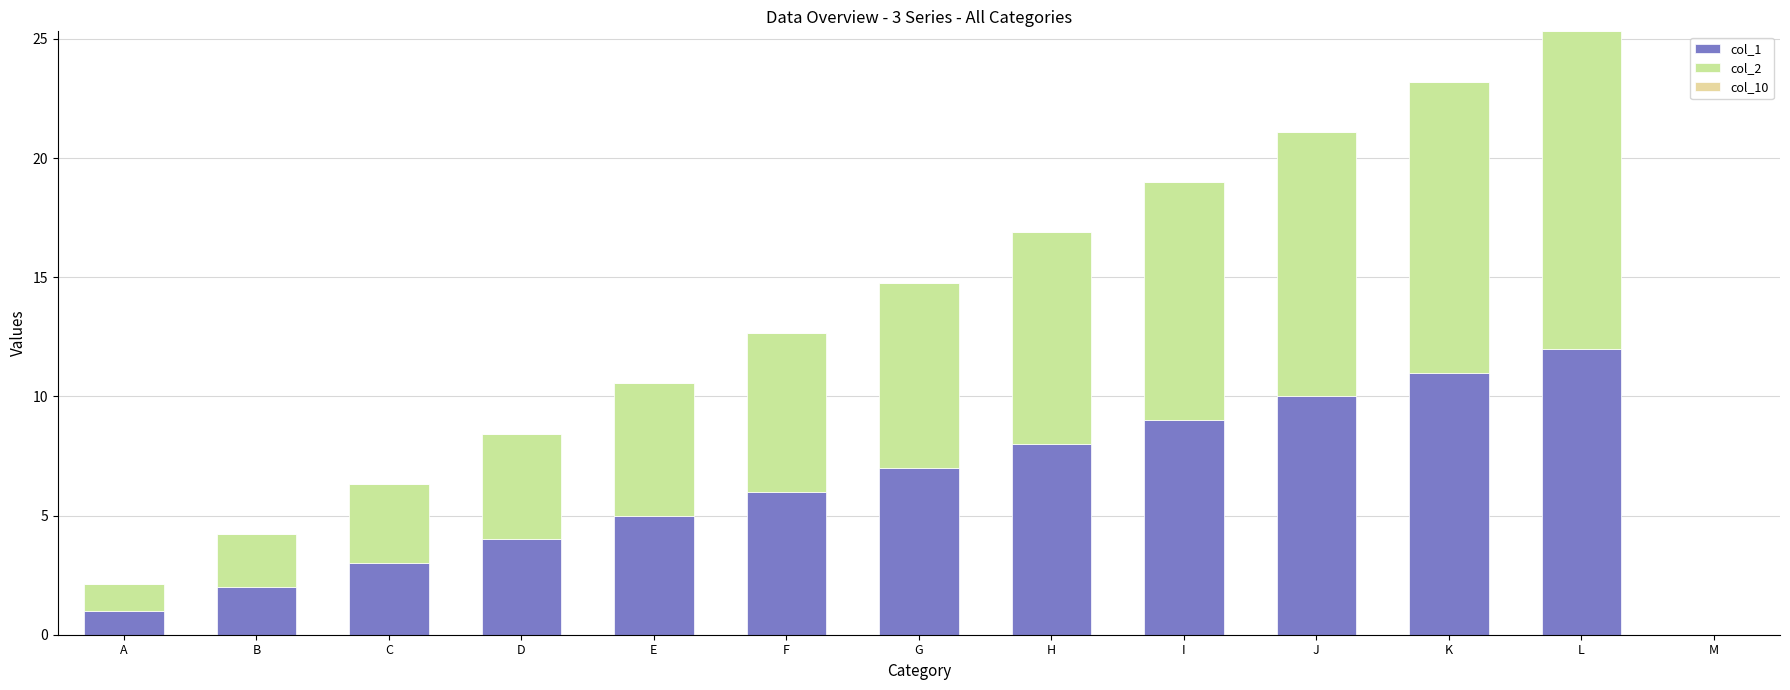

Where is col_1 nearest to the value 6?

F